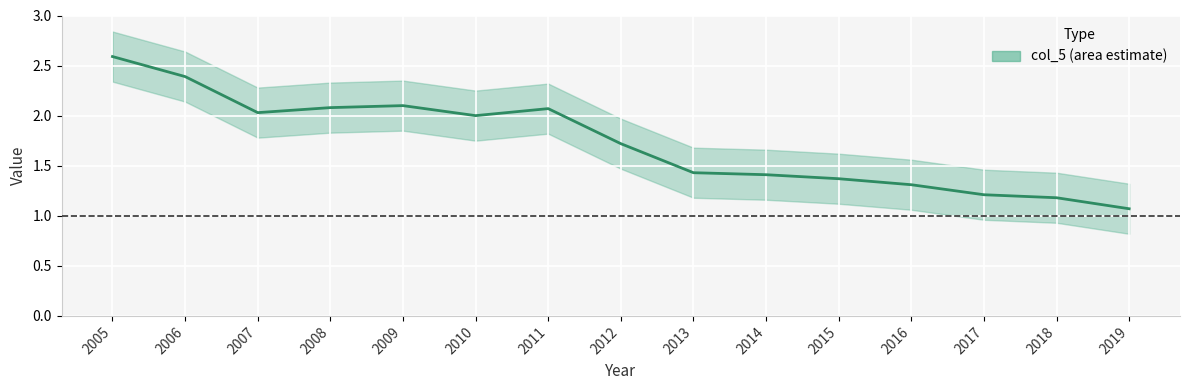

What is the smallest value displayed?

1.1